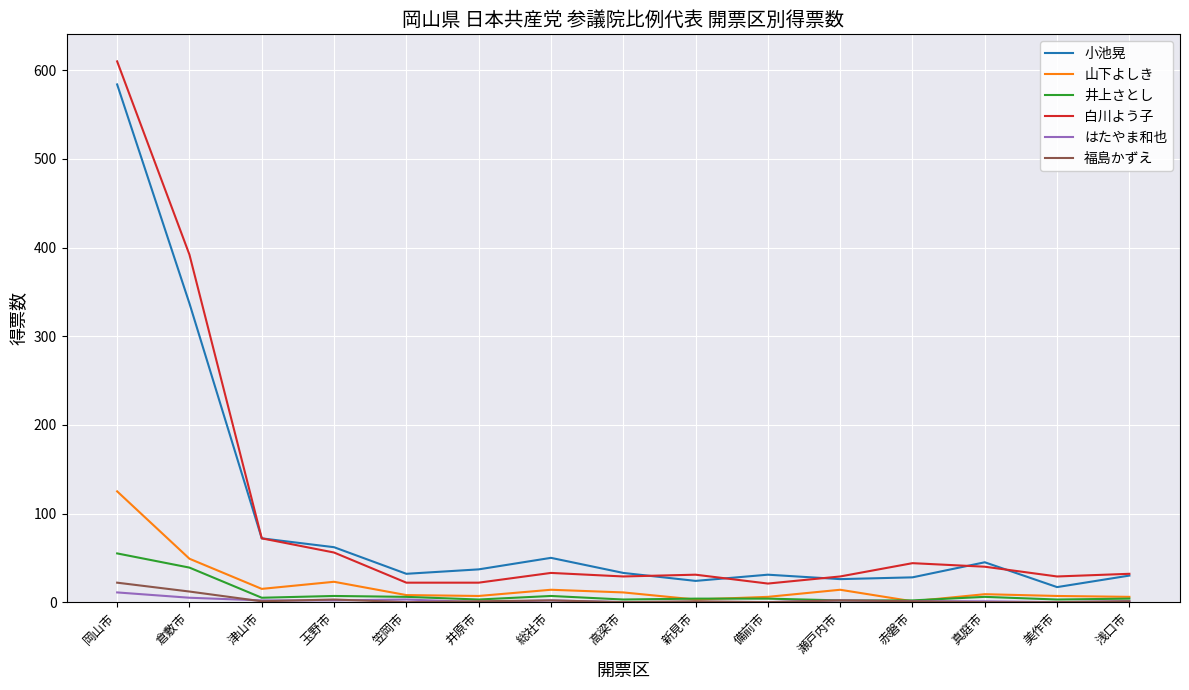

What is the difference between the maximum and minimum values in the 井上さとし series?

53